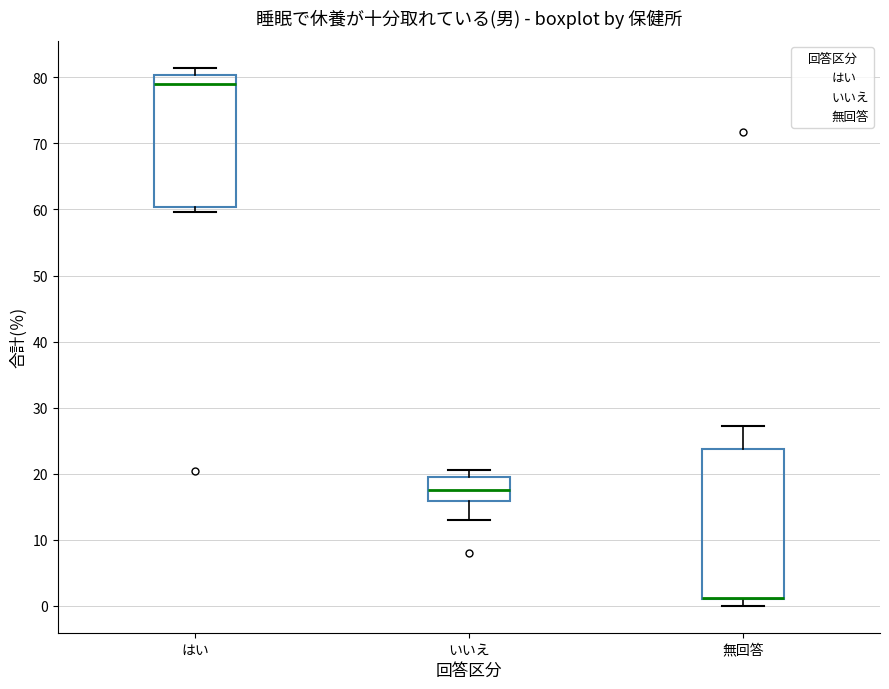

Where does the lower whisker of the box for 無回答 end on the y-axis? The values are not printed on the chart, so give them approximately, as read against the axis.

0